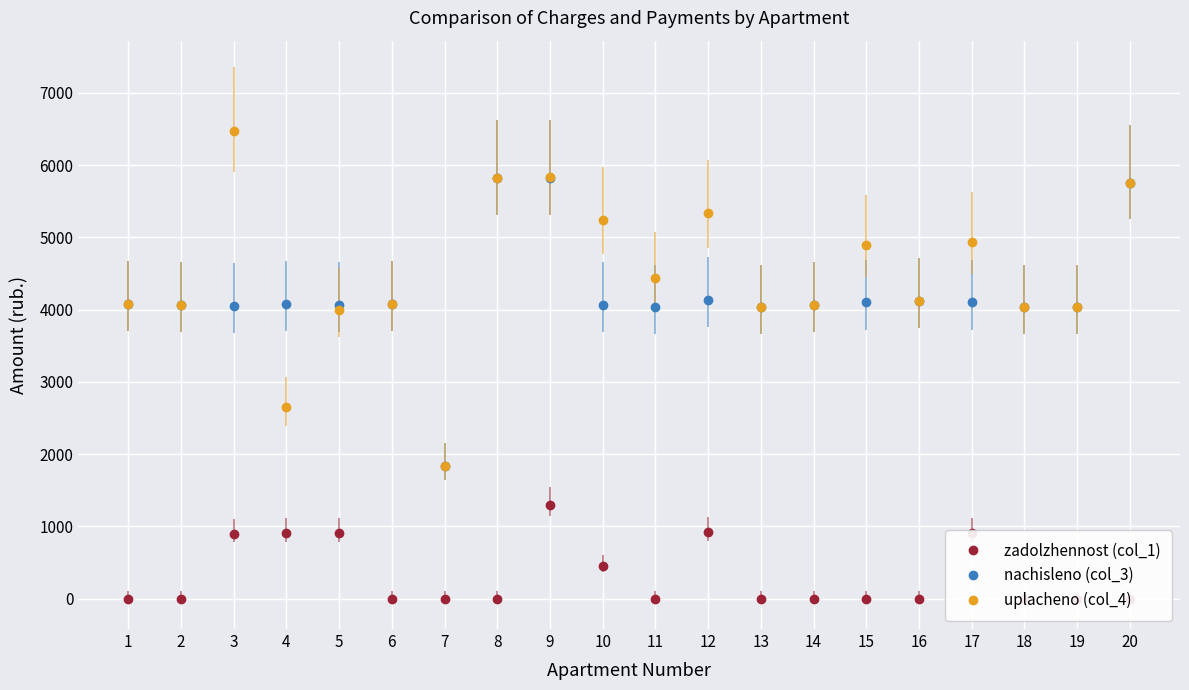

At how many categories does at least one series exceed 270?

20